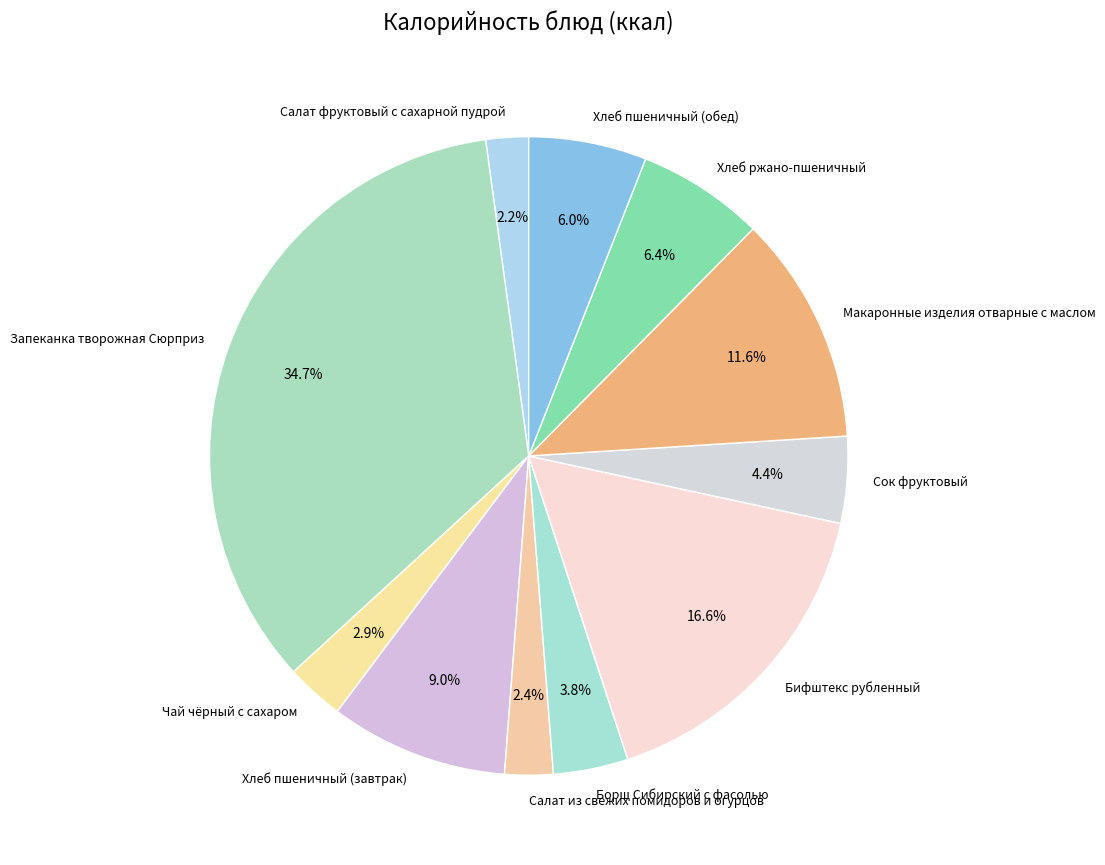

Is the sum of Салат из свежих помидоров и огурцов and Запеканка творожная Сюрприз greater than half?

No